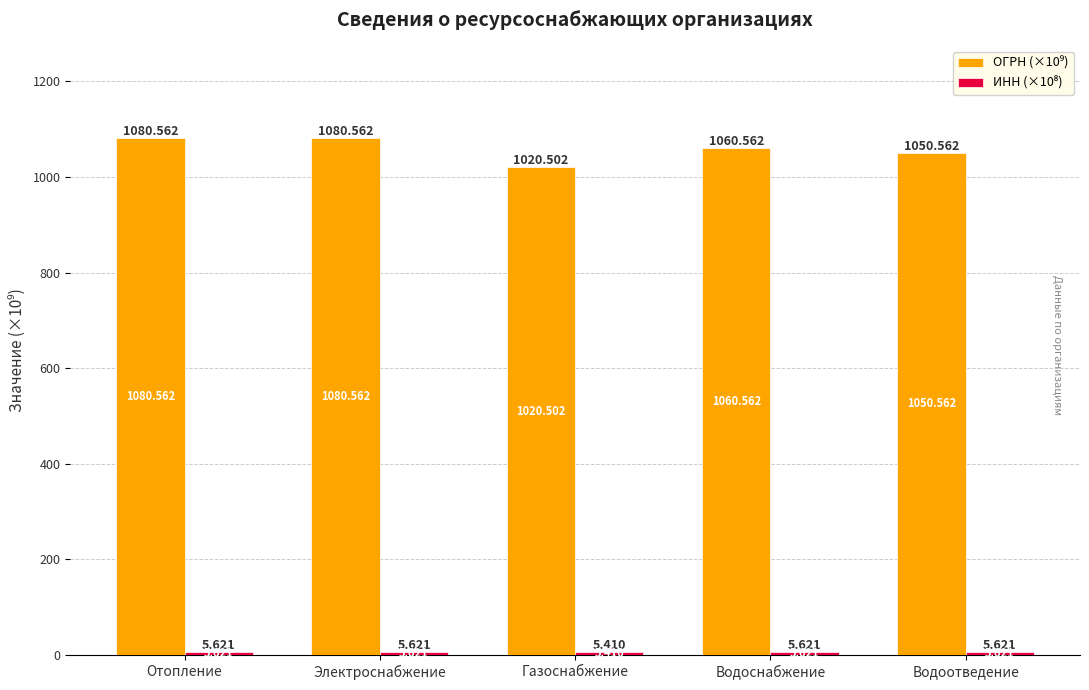

Reading left to right, list all the values displayed in this chart.

ОГРН (×10⁹): 1080.6	1080.6	1020.5	1060.6	1050.6
ИНН (×10⁸): 5.6	5.6	5.4	5.6	5.6